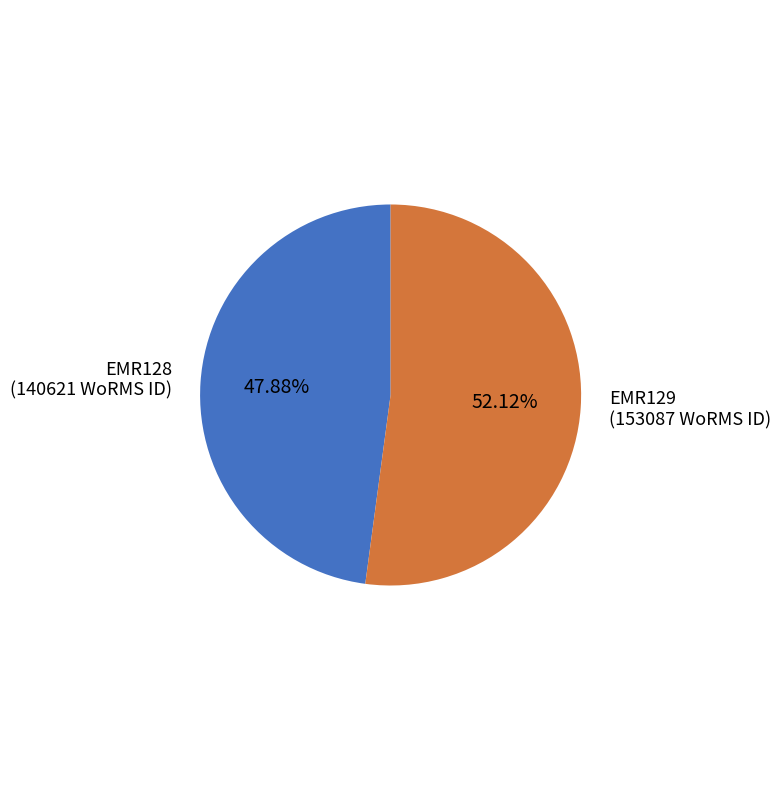

Which slice is the largest?

EMR129